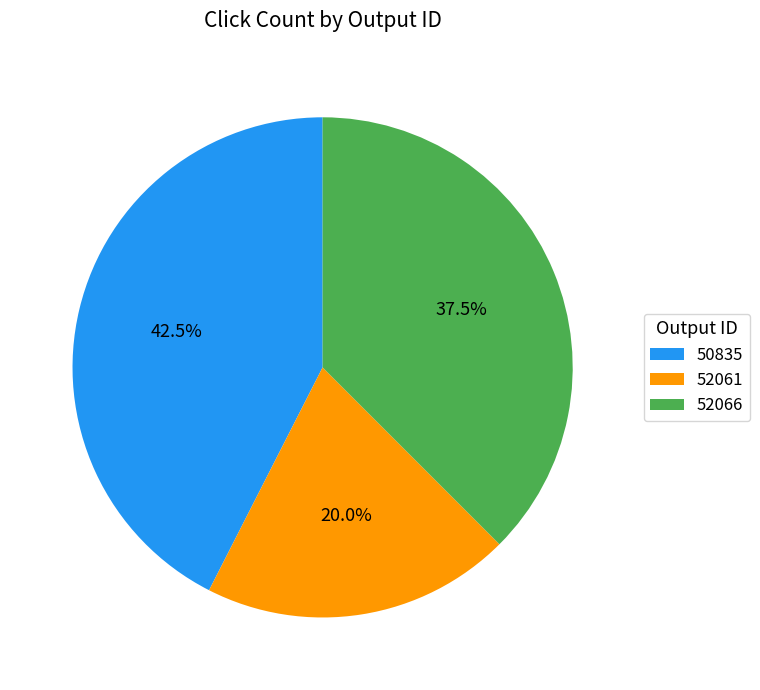

True or false: 52061 accounts for 29% of the total.

False